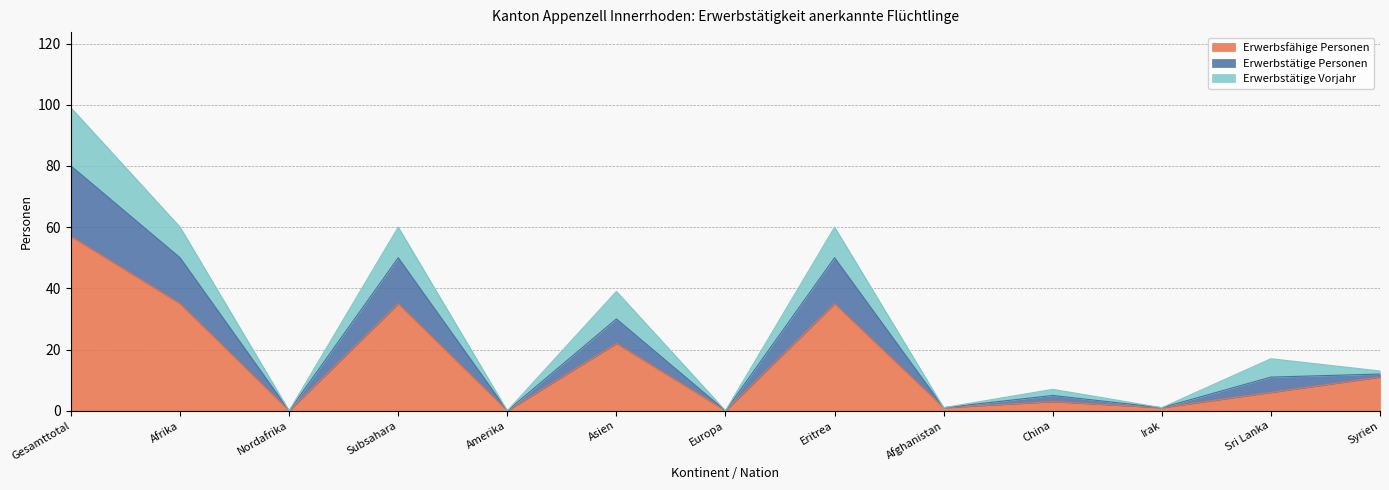

What is the total value across all series at Eritrea?

60